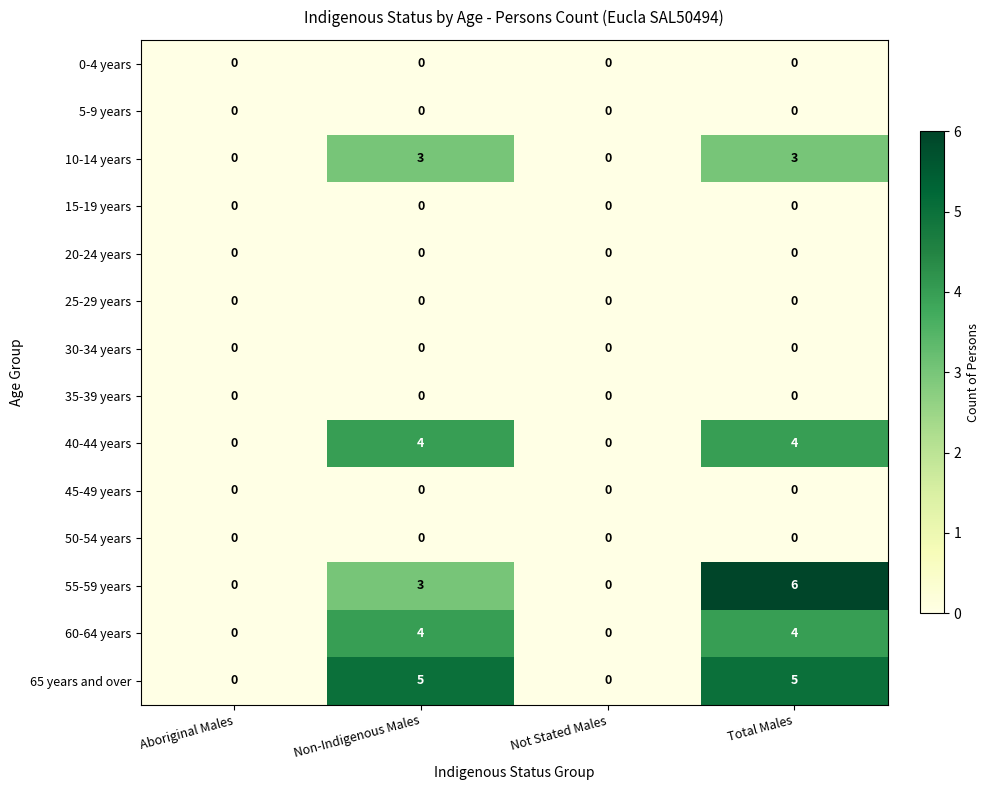

What is the greatest value displayed?

6